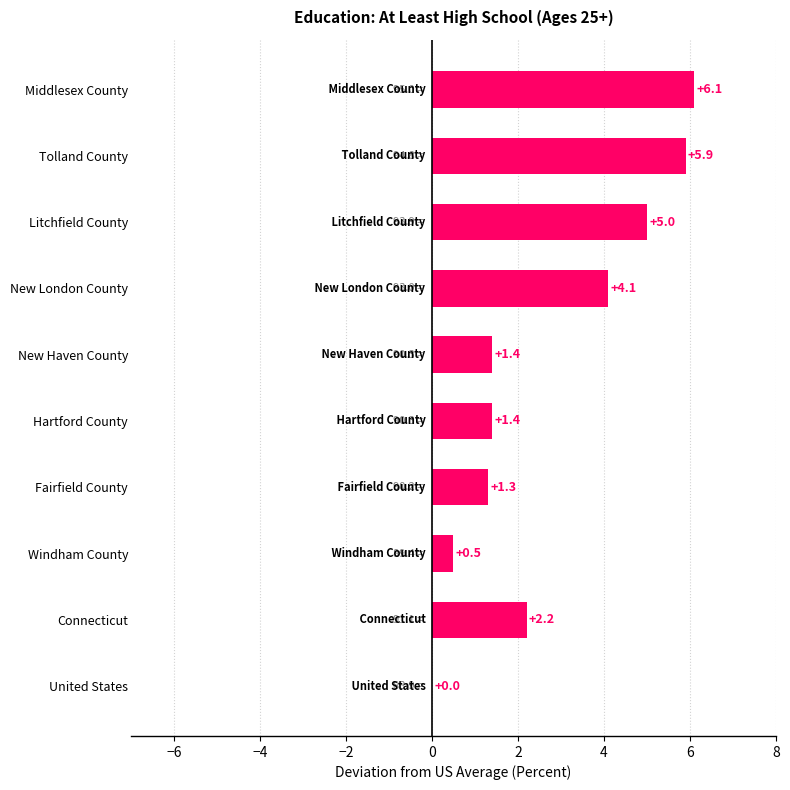

Is it true that the value at Tolland County is 5.9?

True